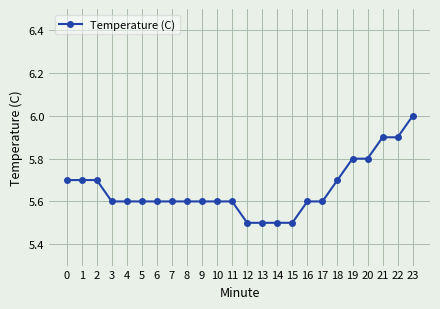

What is the average value?

5.7